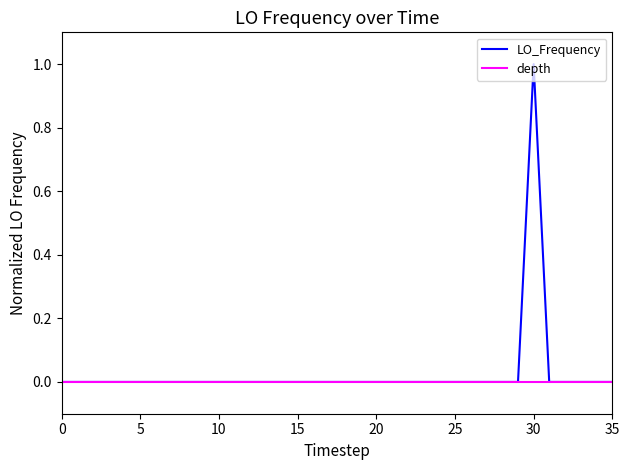

What is the greatest value displayed?

1.0